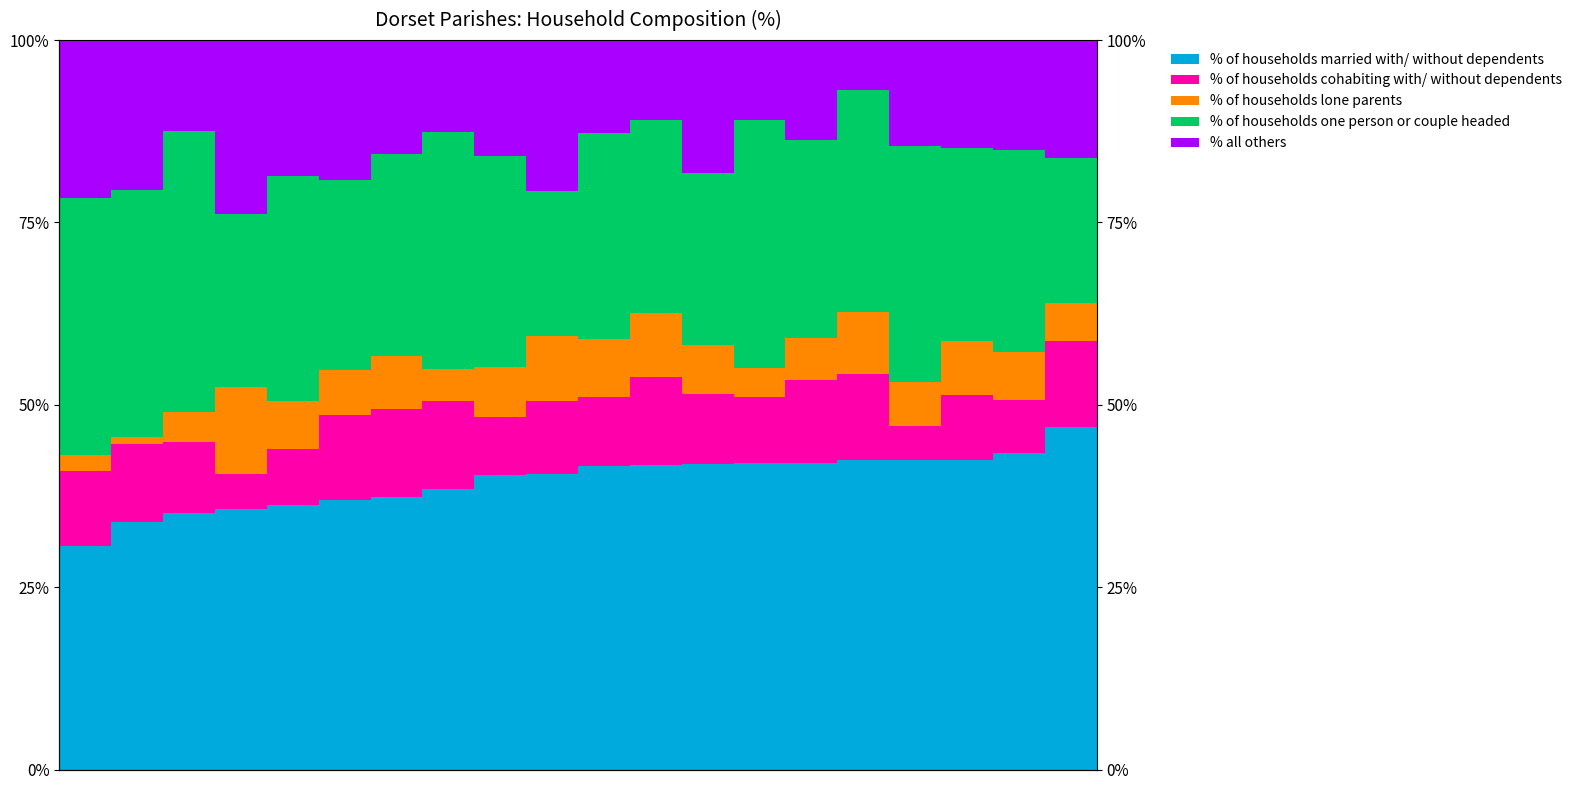

At which label does % of households married with/ without dependents reach its peak?

19